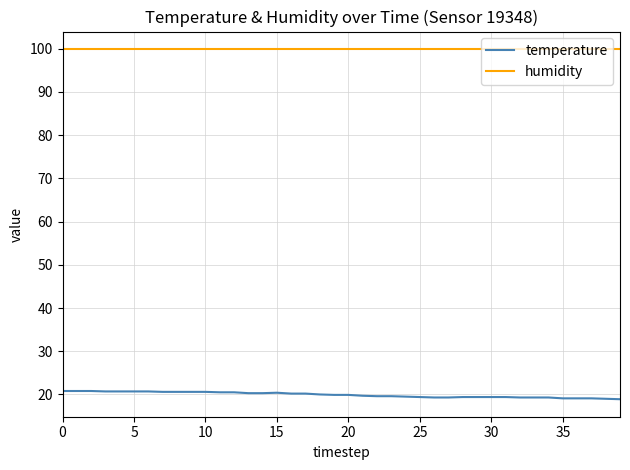

List the series in order of their overall mean, lowest first.

temperature, humidity